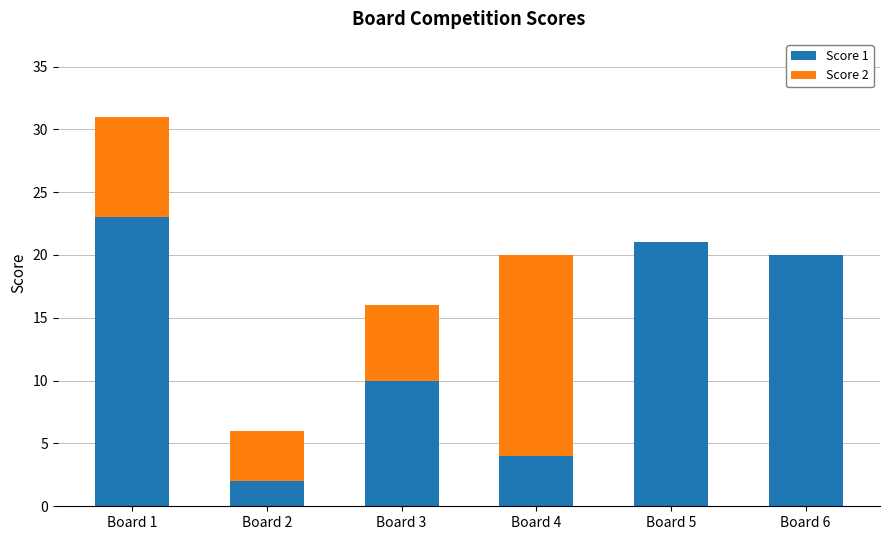

Reading right to left, list the values for the Score 1 series.

Board 6=20	Board 5=21	Board 4=4	Board 3=10	Board 2=2	Board 1=23